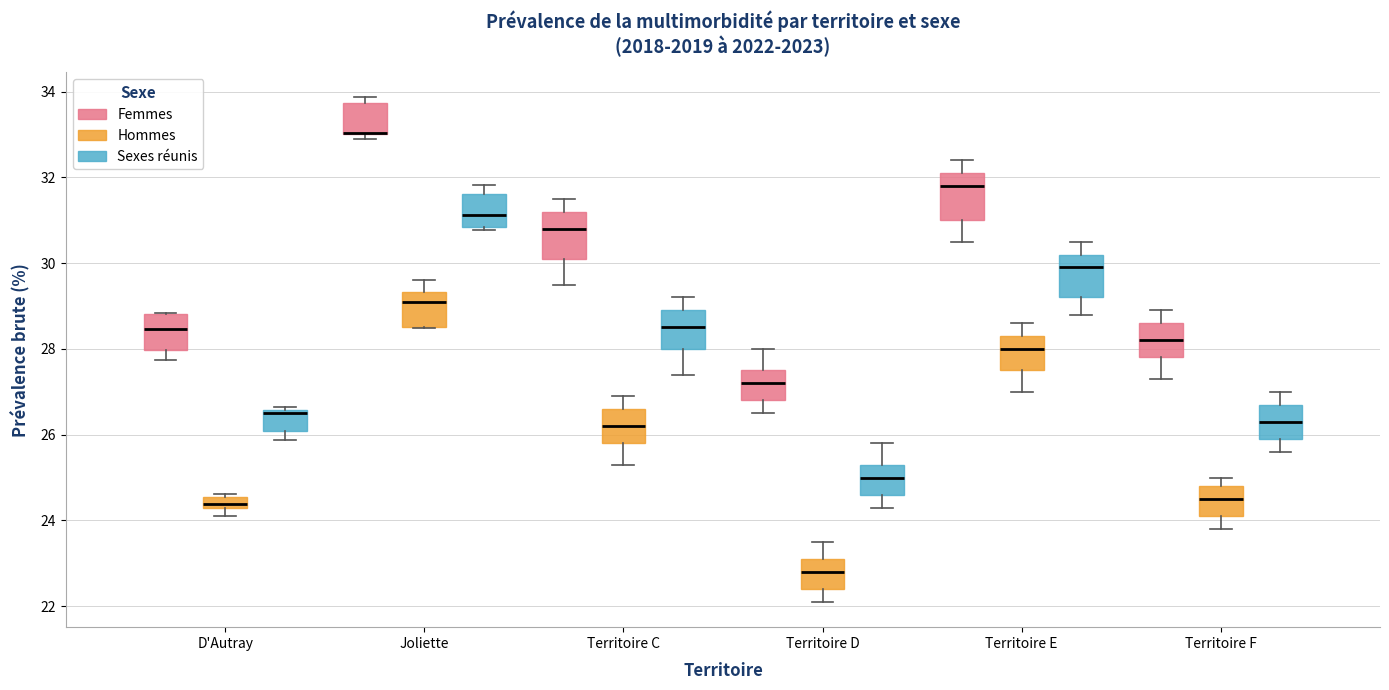

Where is the lower edge of the box for Territoire C (Hommes) on the y-axis? The values are not printed on the chart, so give them approximately, as read against the axis.

25.8